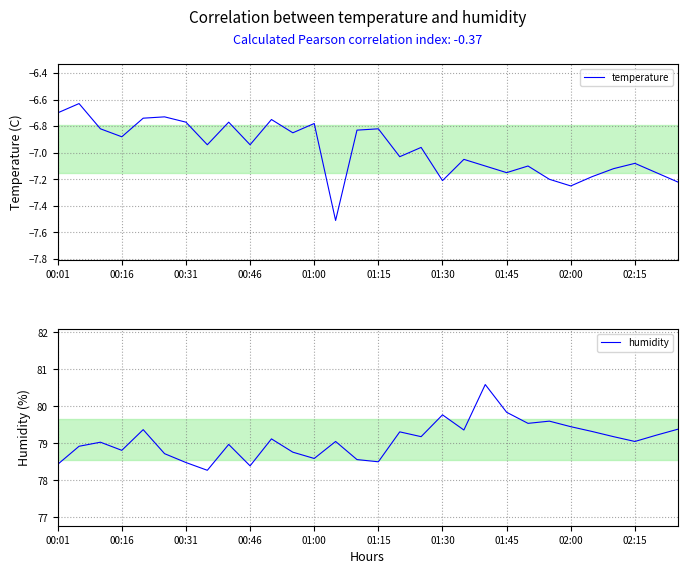

How many series are shown in this chart?

2